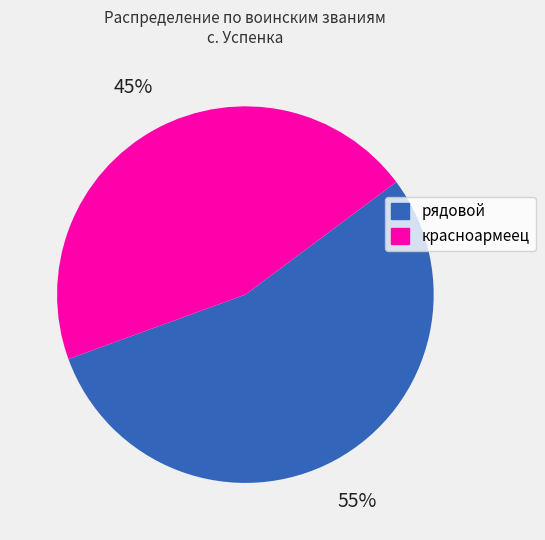

To the nearest percent, what portion does красноармеец represent?

45%